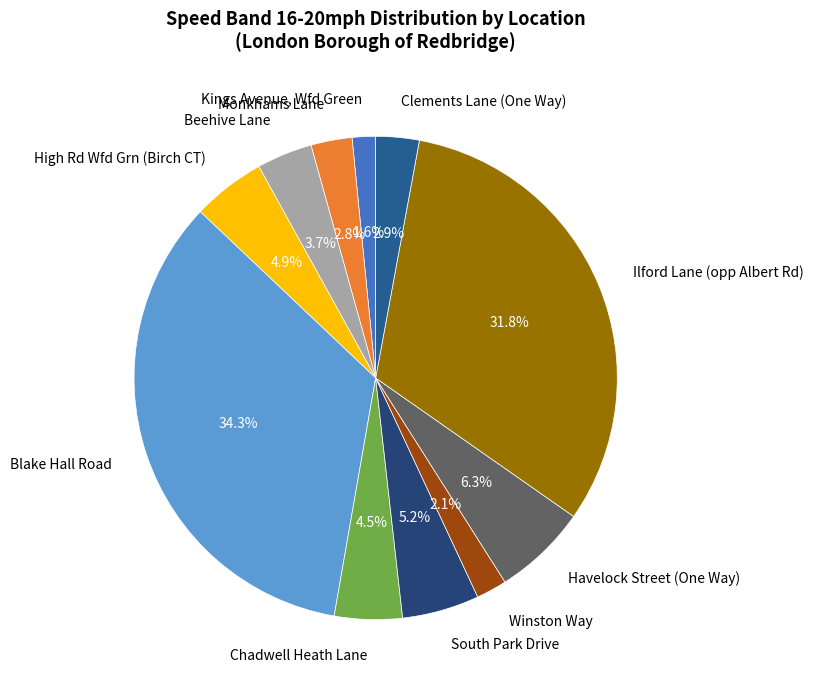

Do Havelock Street (One Way) and South Park Drive together represent more than half of the pie?

No